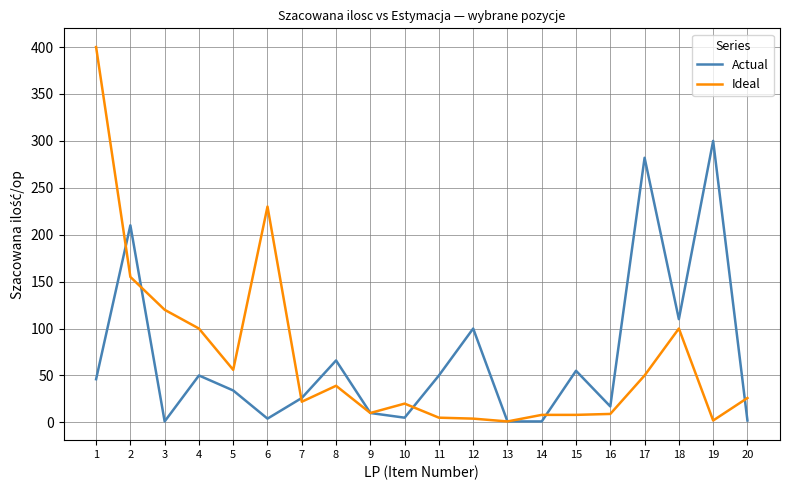

How many lines are shown in the chart?

2